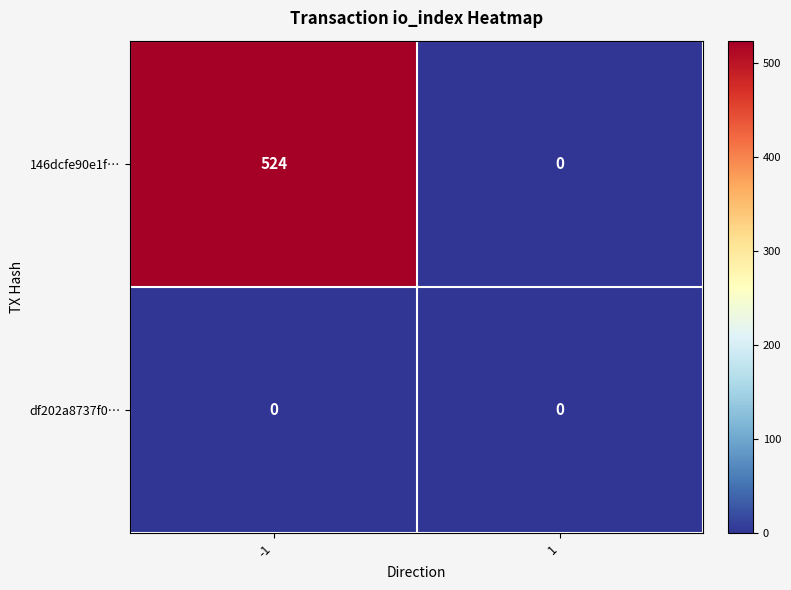

True or false: 146dcfe90e1f… has a value of 193 at 1.

False